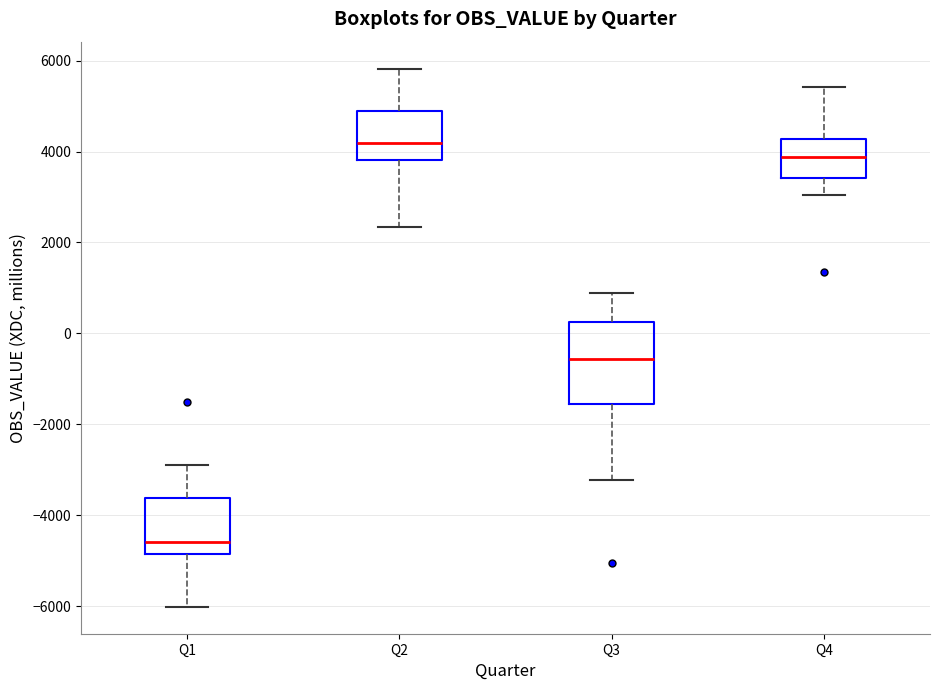

Reading left to right, transcribe this box plot: for each box, give where its median line is, the range the box spans, and where its two whiskers end, as read against the y-axis. The values are not printed on the chart, so give them approximately, as read against the axis.

Q1: median -4600, box -4800 to -3600, whiskers -6000 to -2800
Q2: median 4200, box 3800 to 4800, whiskers 2400 to 5800
Q3: median -600, box -1600 to 200, whiskers -3200 to 800
Q4: median 3800, box 3400 to 4200, whiskers 3000 to 5400